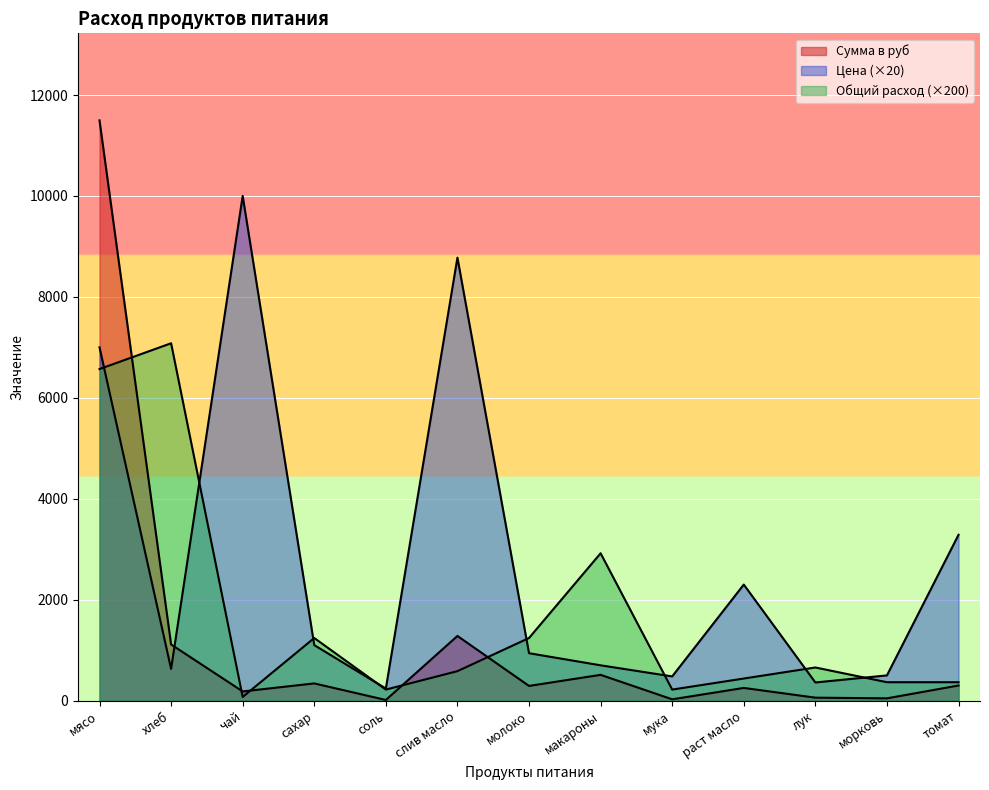

How many interior local valleys does the Сумма series have?

5